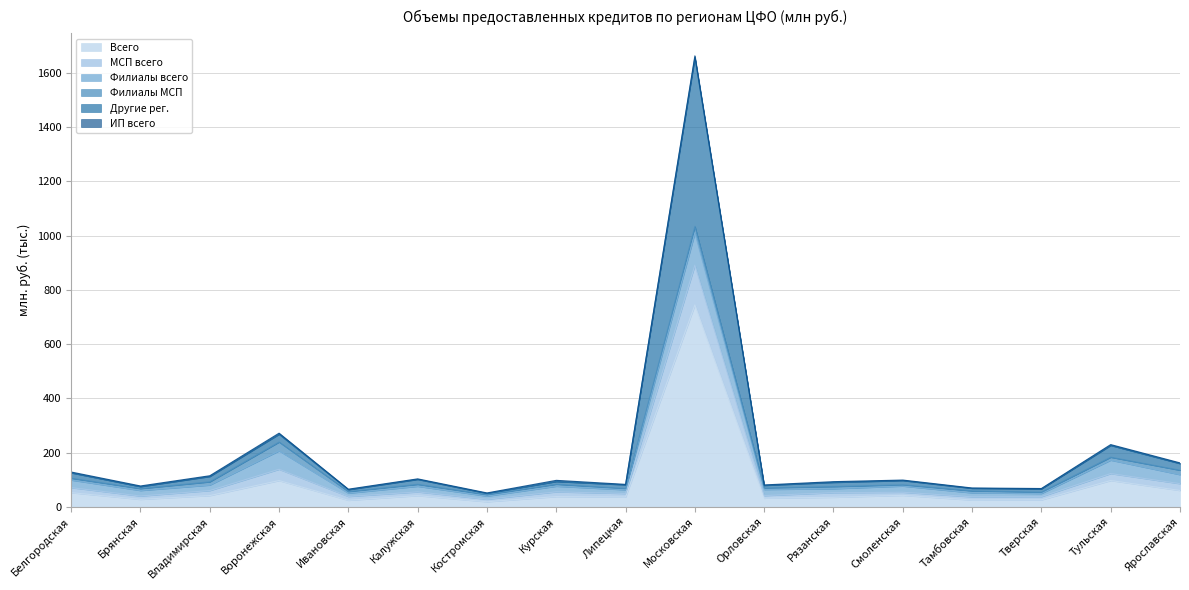

What is the label of the 8th point from the right?

Московская